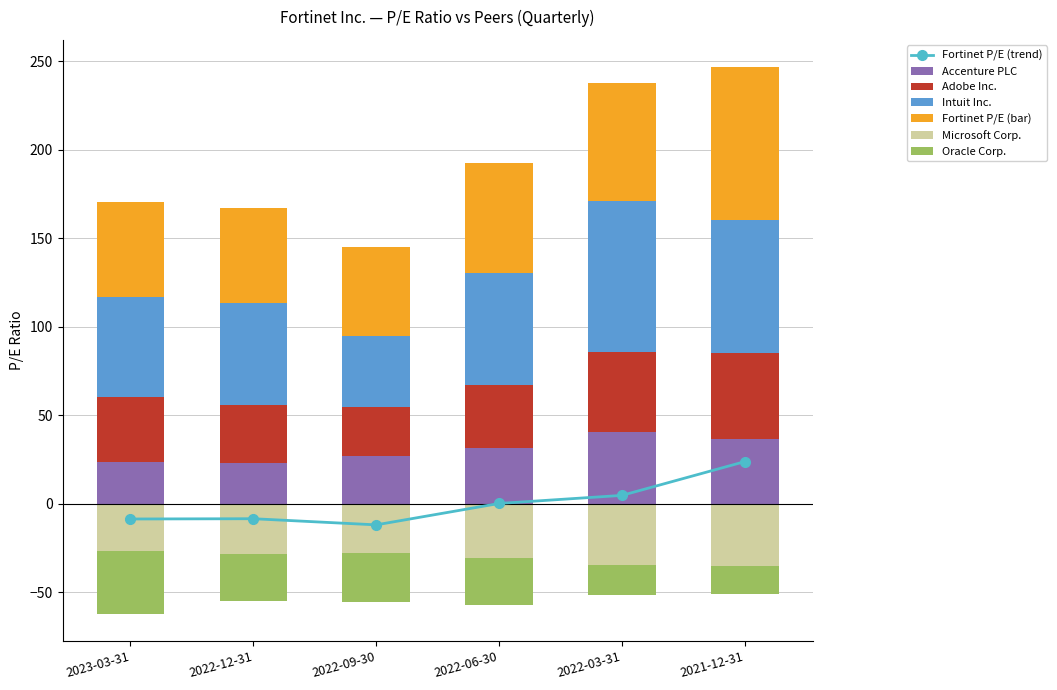

At which label does Microsoft Corp. reach its peak?

2023-03-31